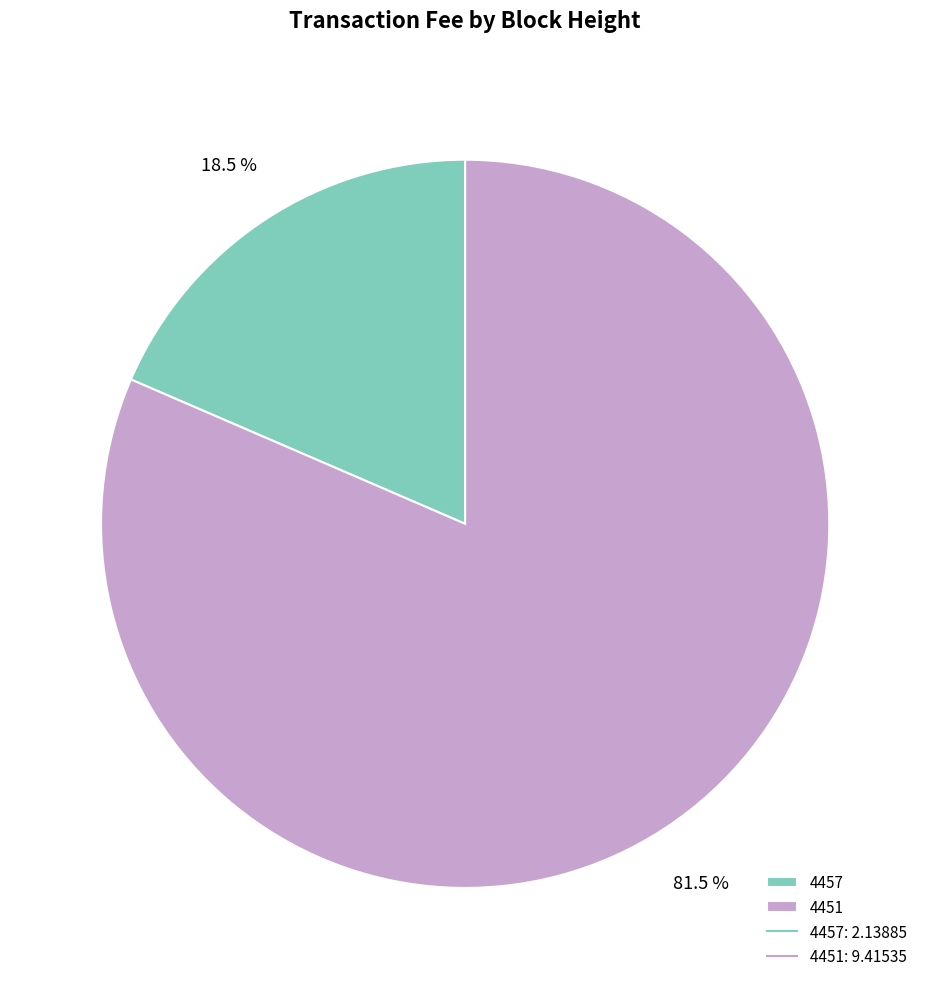

Does any single category account for the majority?

Yes